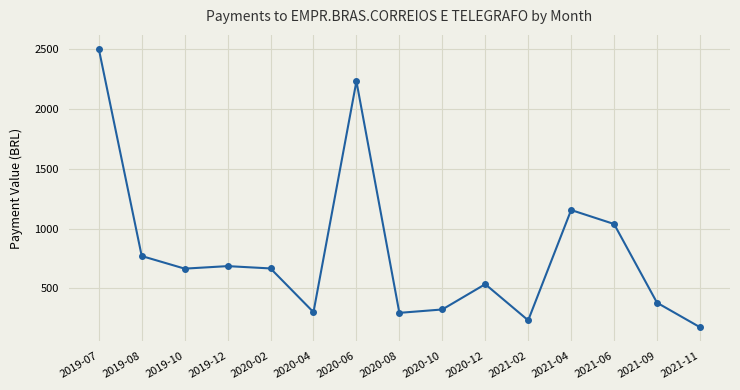

Read the value at 2020-06.

2233.5